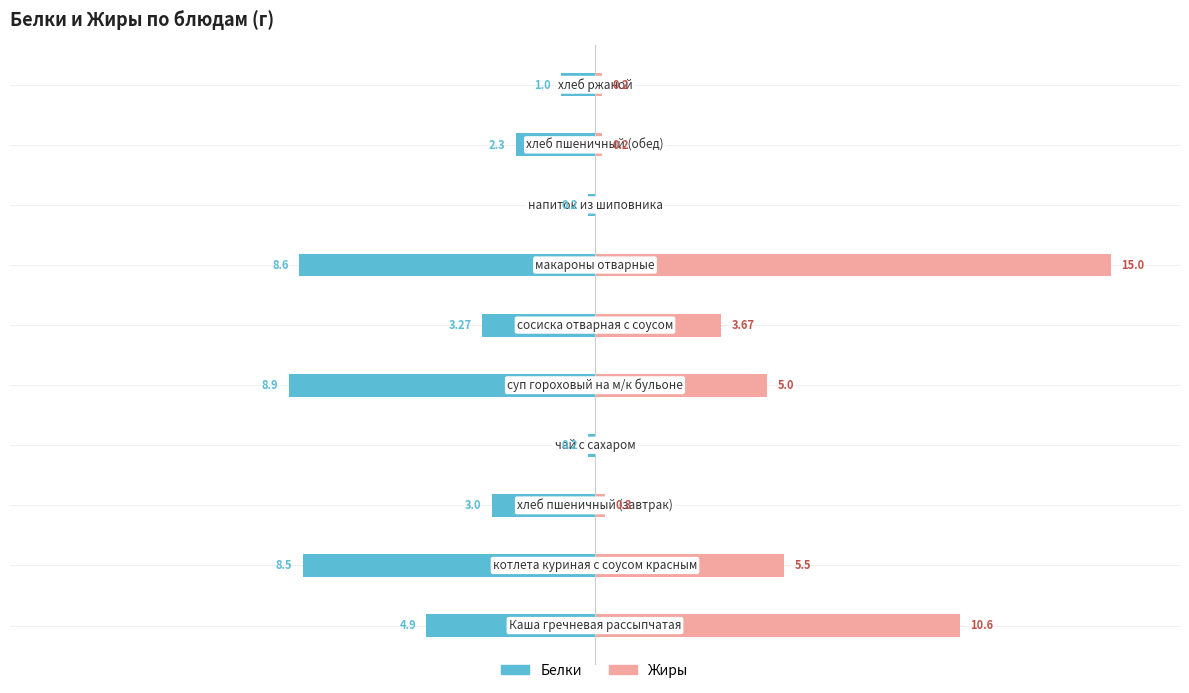

Reading left to right, what are all the values shown in this chart?

Белки: -4.9	-8.5	-3.0	-0.2	-8.9	-3.3	-8.6	-0.2	-2.3	-1.0
Жиры: 10.6	5.5	0.3	0.0	5.0	3.7	15.0	0.0	0.2	0.2